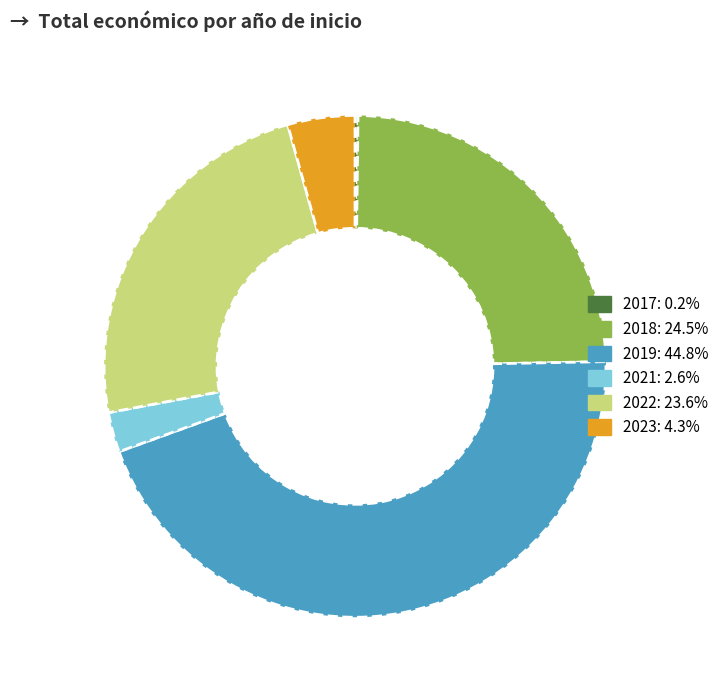

Approximately how many times larger is the value at 2022: 23.6% compared to 2019: 44.8%?

0.5